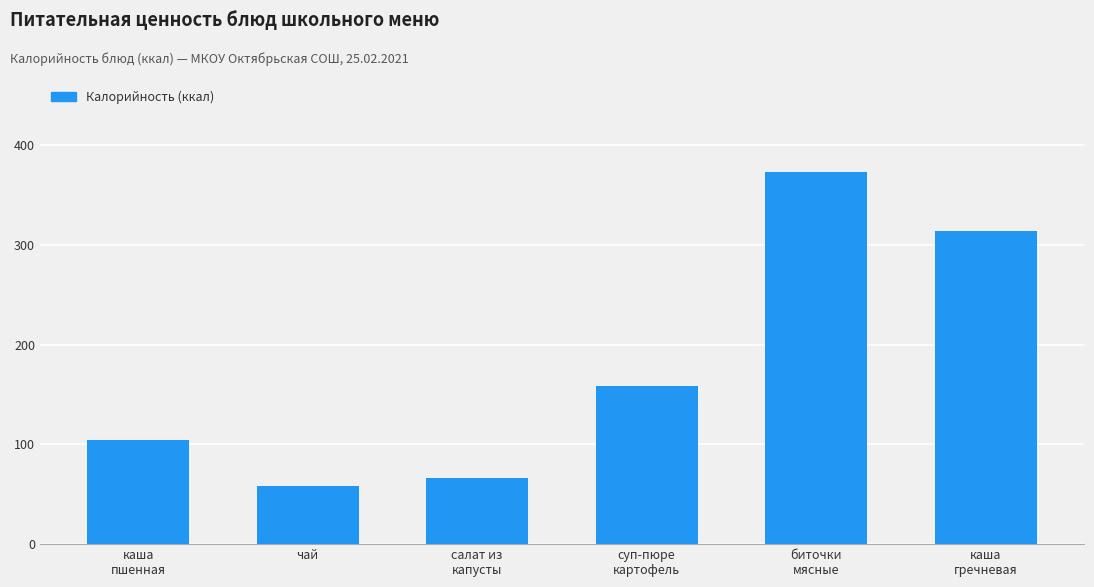

What is the difference between the values at чай and биточки
мясные?

314.9